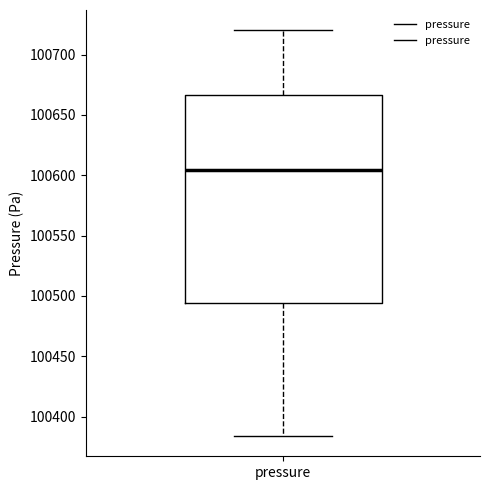

Read this box plot against the y-axis: the position of the median line, the range covered by the box, and the ends of both whiskers. The values are not printed on the chart, so give them approximately, as read against the axis.

median 100605, box 100495 to 100665, whiskers 100385 to 100720